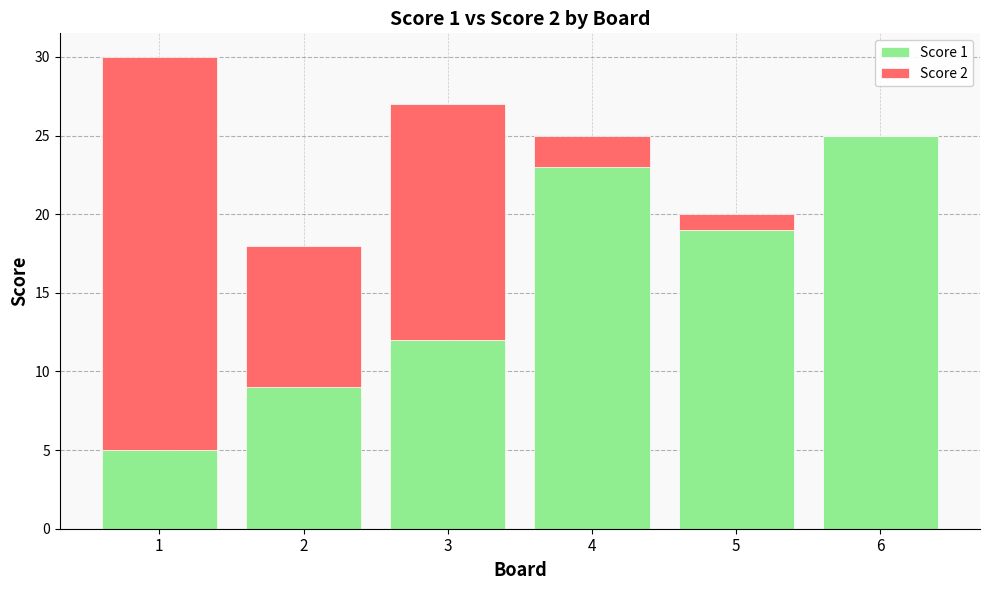

What is the total value across all series at 4?

25